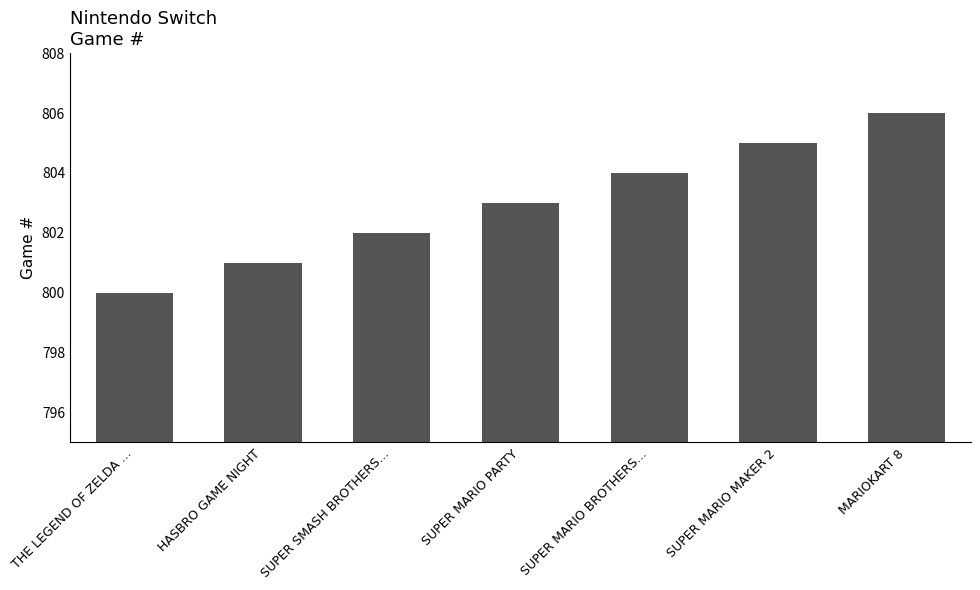

The chart shows a value of 512 at HASBRO GAME NIGHT. True or false?

False